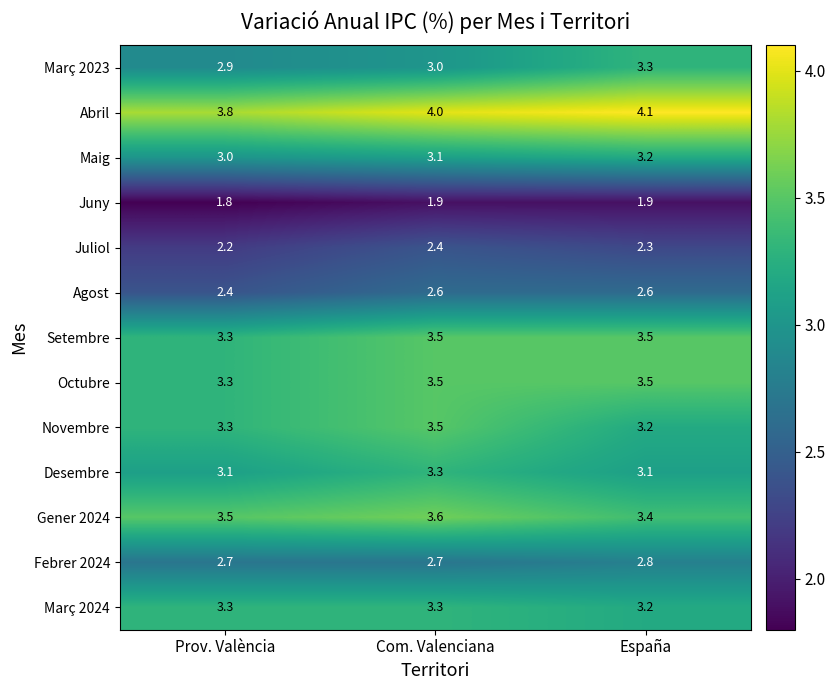

The Març 2024 series shows 2.1 at España. True or false?

False